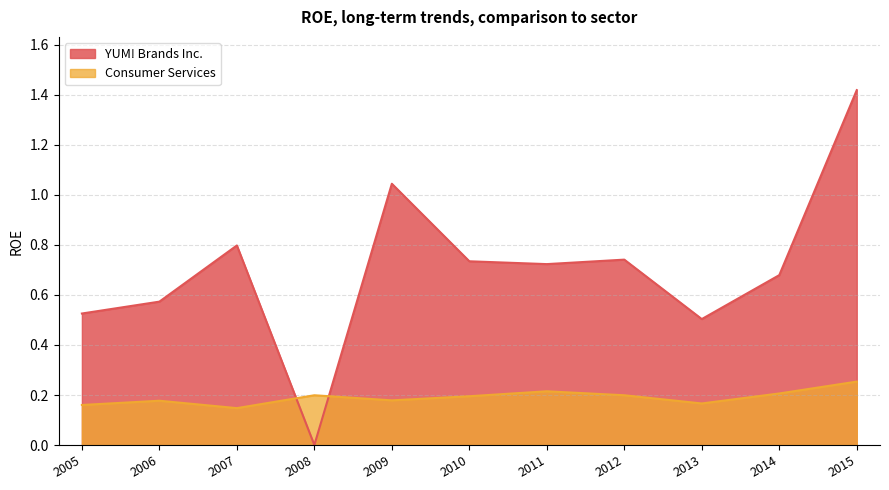

True or false: YUM! Brands Inc. has a value of 0.5 at 2013.

True